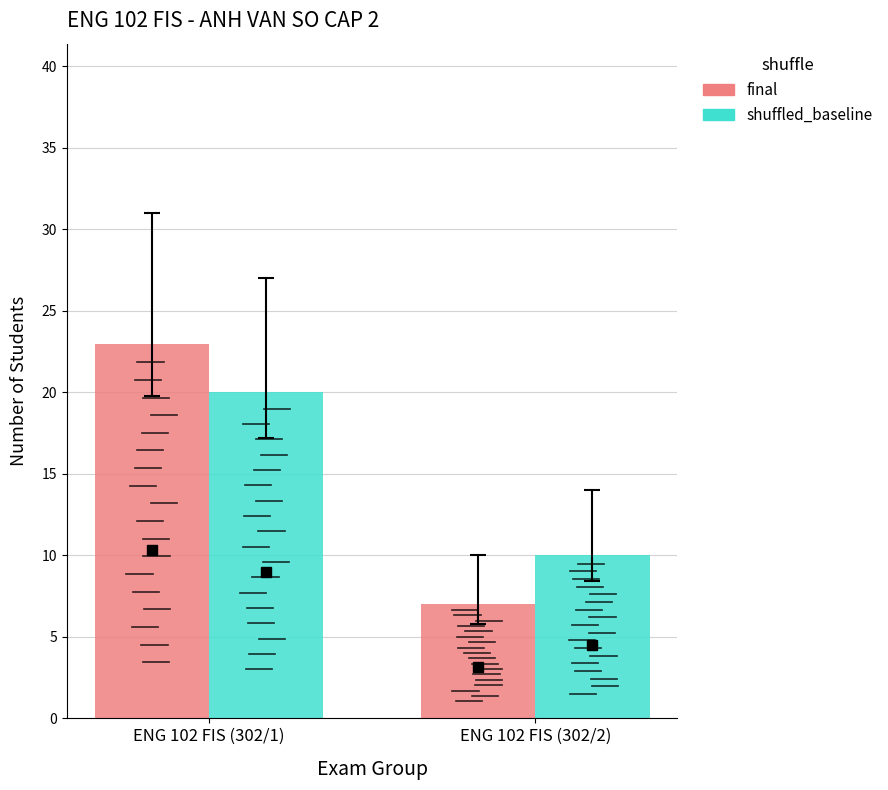

Which category has the lowest value in the shuffled_baseline series?

ENG 102 FIS (302/2)